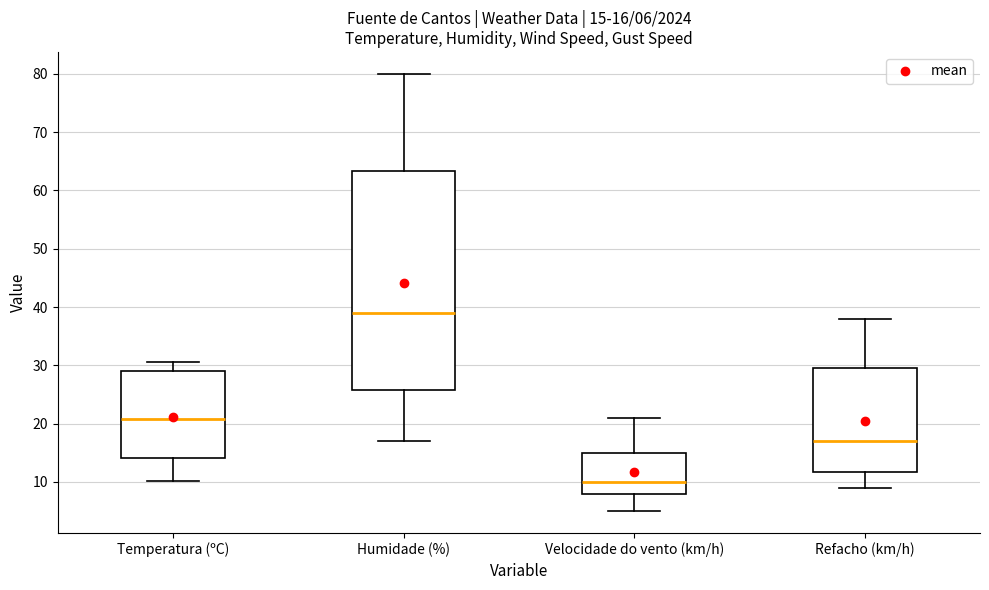

Which box's median line is the lowest?

Velocidade do vento (km/h)